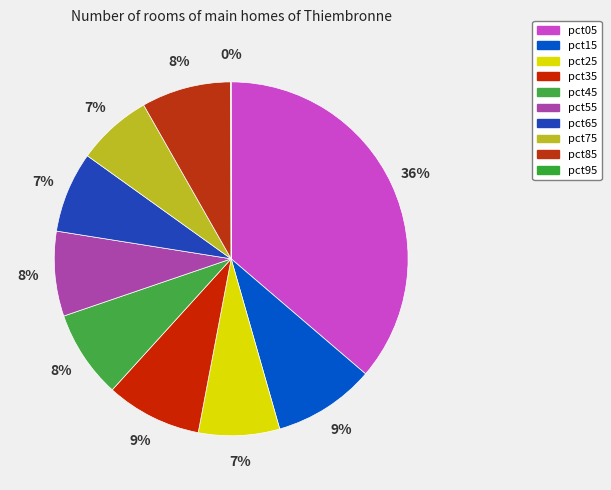

Which category has the biggest portion of the pie?

pct05